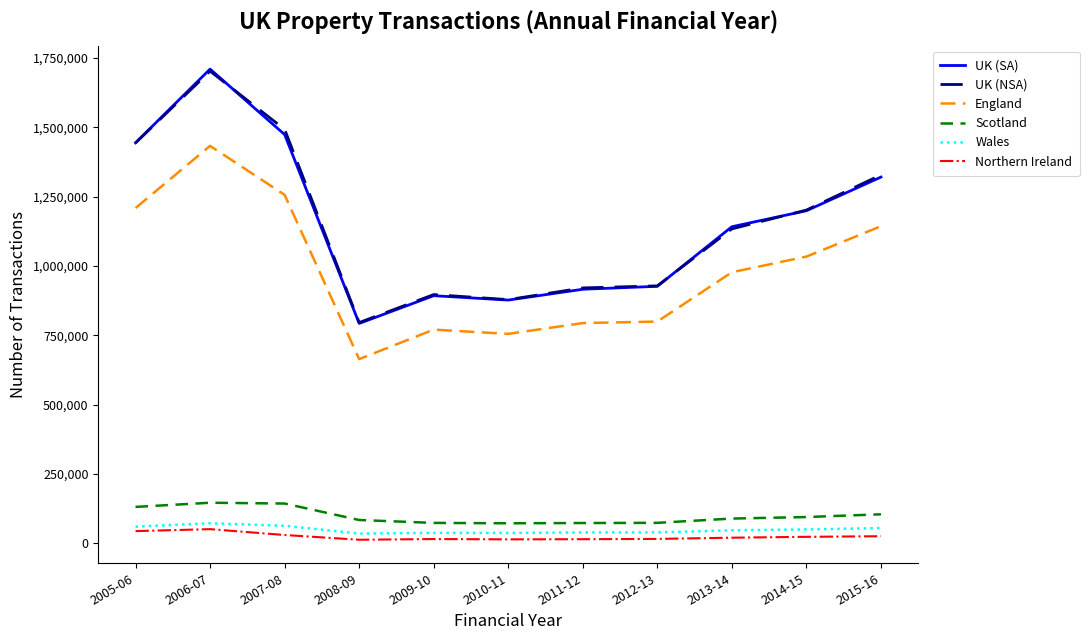

Does the chart display data point markers on the line(s)?

No